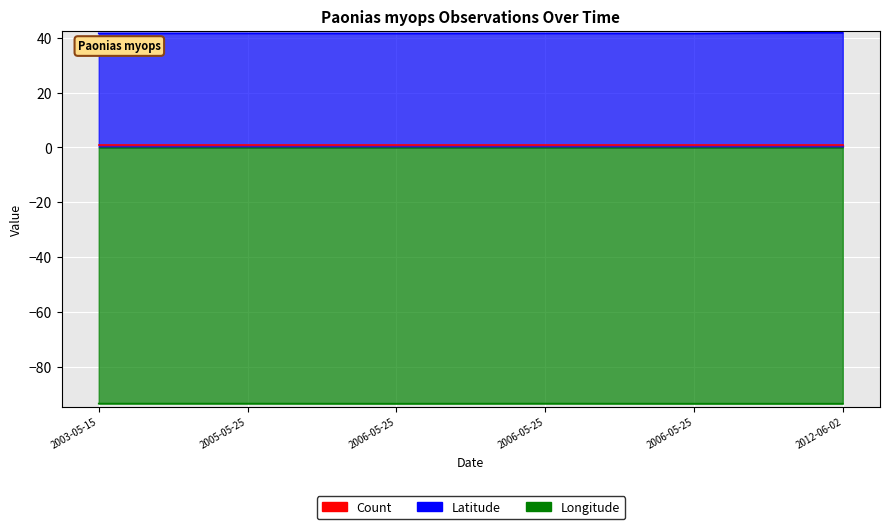

What is the minimum value shown in the chart?

-93.3